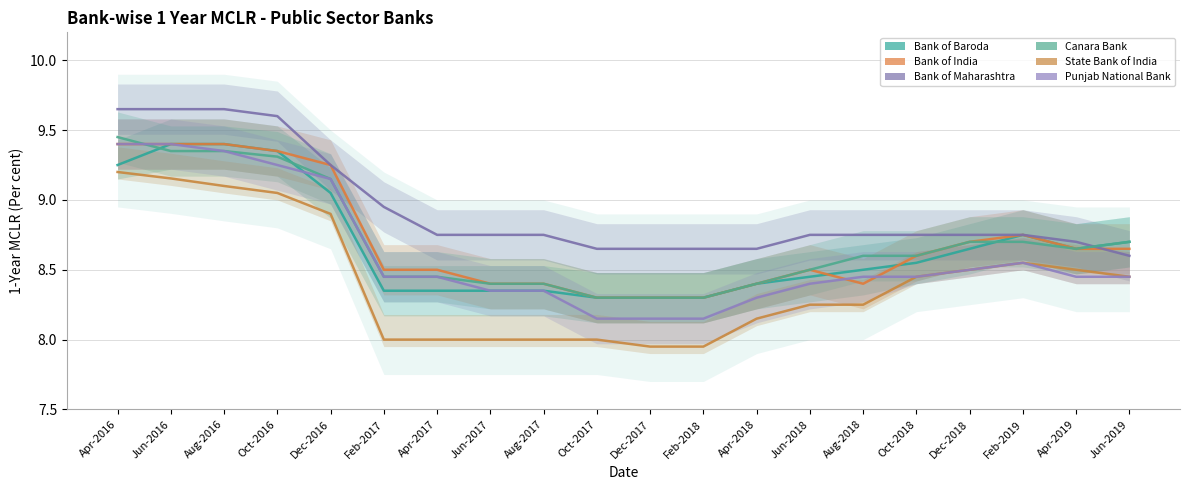

How many lines are shown in the chart?

6